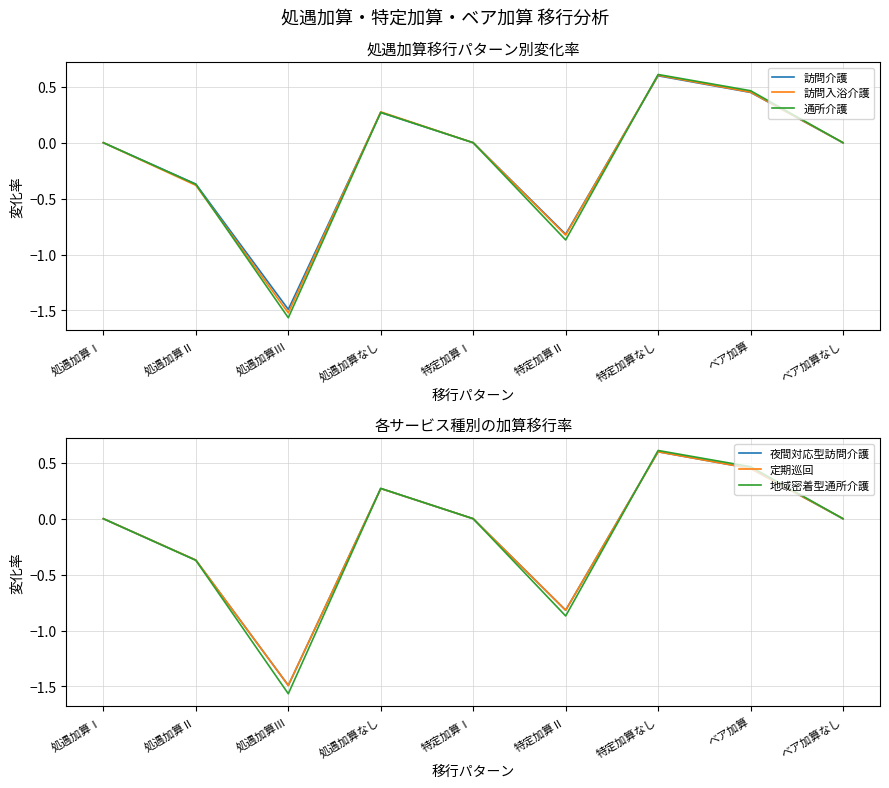

Where is the first local maximum for 定期巡回?

処遇加算なし